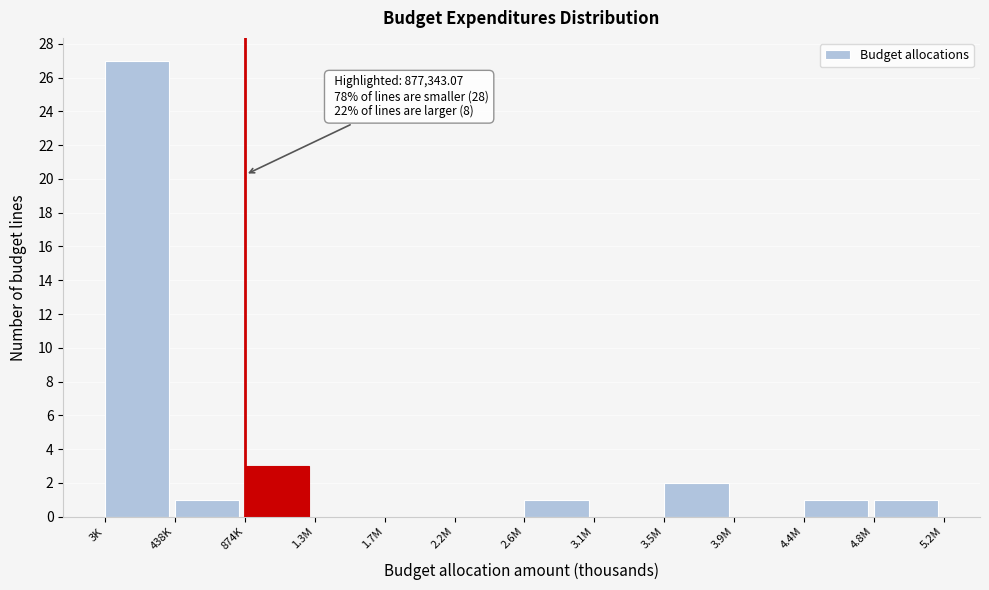

Reading left to right, list all the values displayed in this chart.

3K=27	438K=1	874K=3	1.3M=0	1.7M=0	2.2M=0	2.6M=1	3.1M=0	3.5M=2	3.9M=0	4.4M=1	4.8M=1